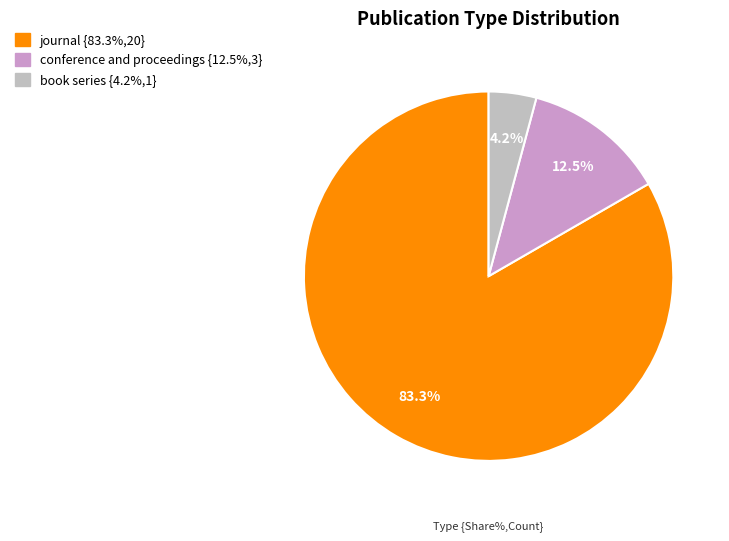

To the nearest percent, what is the difference between the journal and book series slice percentages?

79%